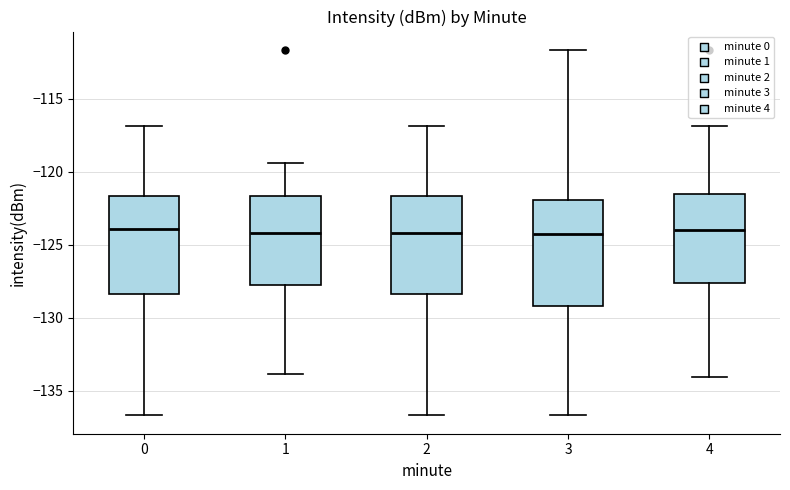

Where is the lower edge of the box at x = 2 on the y-axis? The values are not printed on the chart, so give them approximately, as read against the axis.

-128.5